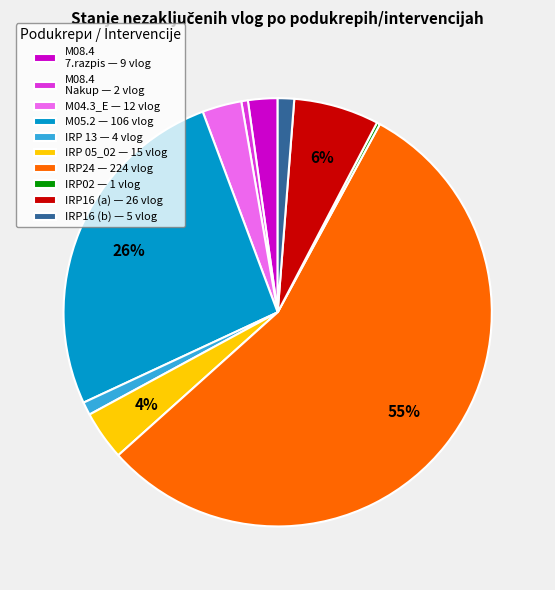

True or false: IRP16 (a) — 26 vlog accounts for 6% of the total.

True